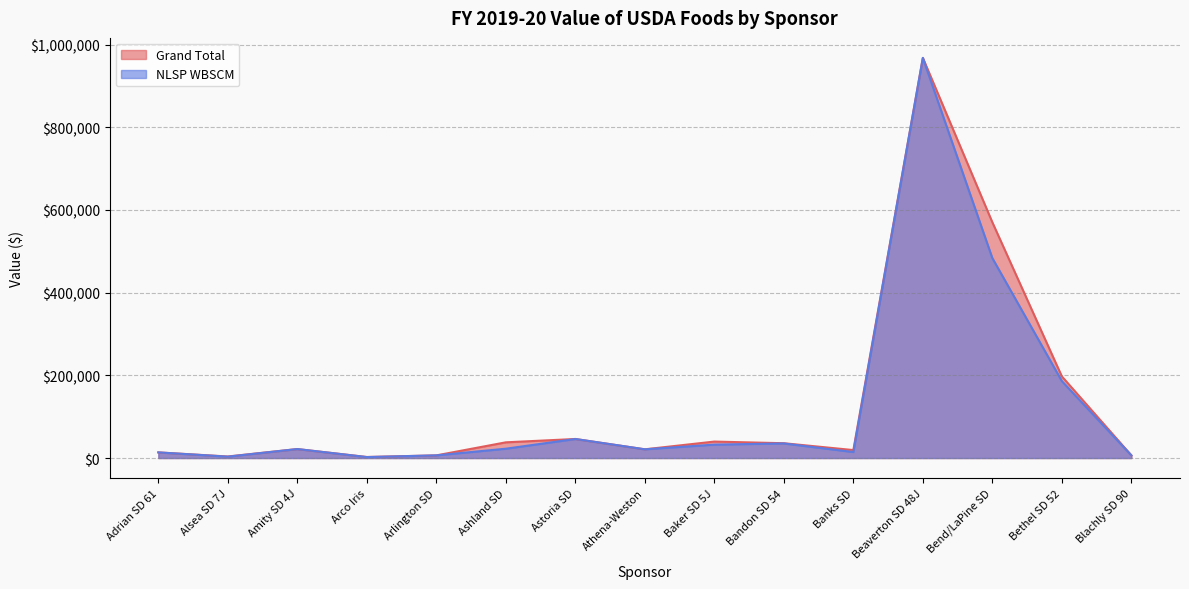

What is the sum of the Grand Total values at Bandon SD 54 and Adrian SD 61?

49452.8